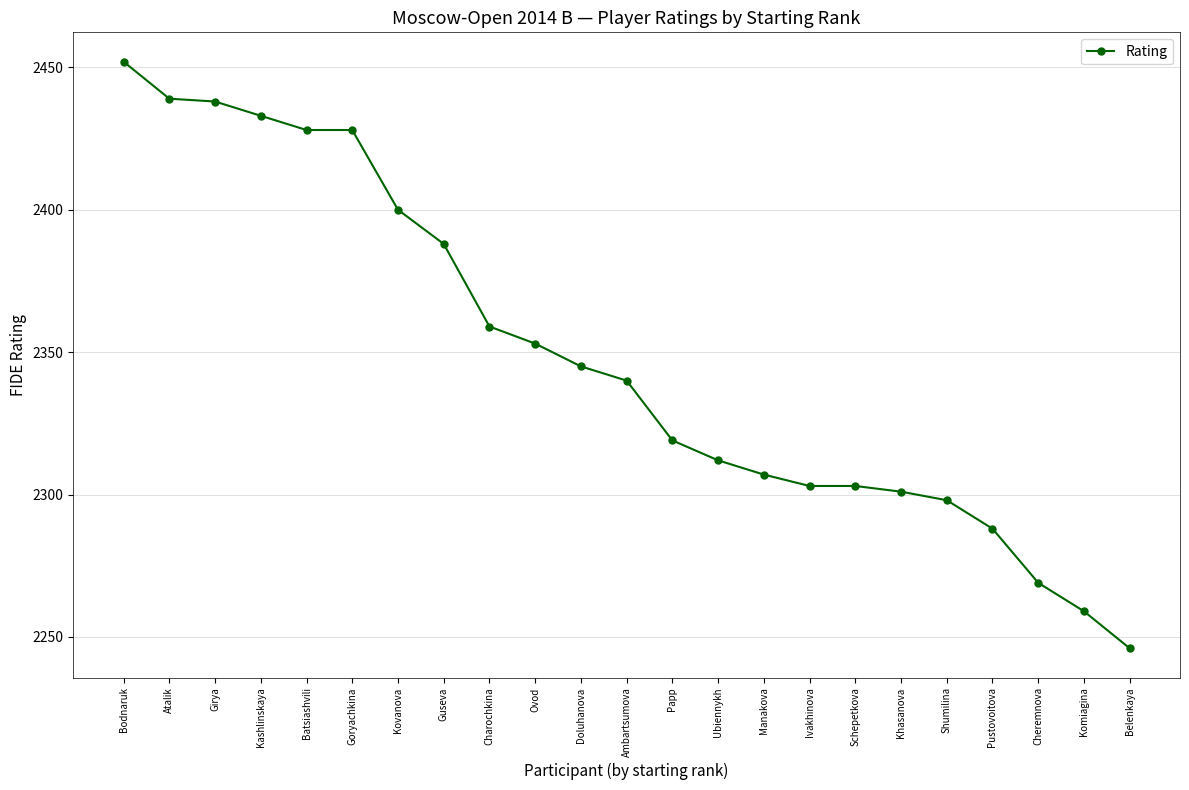

How many data points are less than 2340?

11